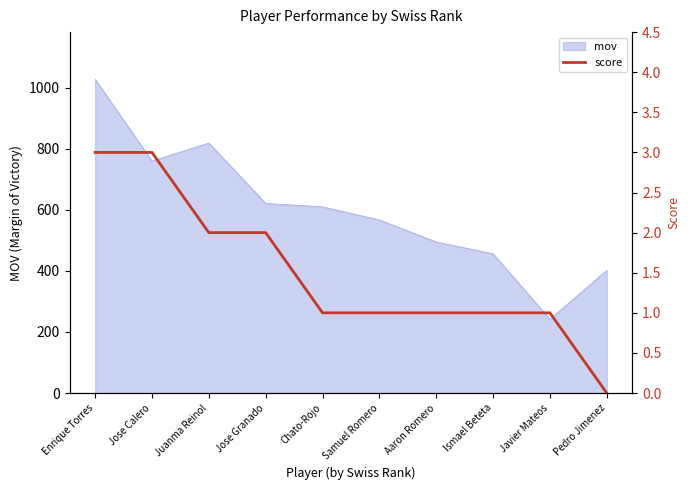

What is the highest value of the mov series?

1028